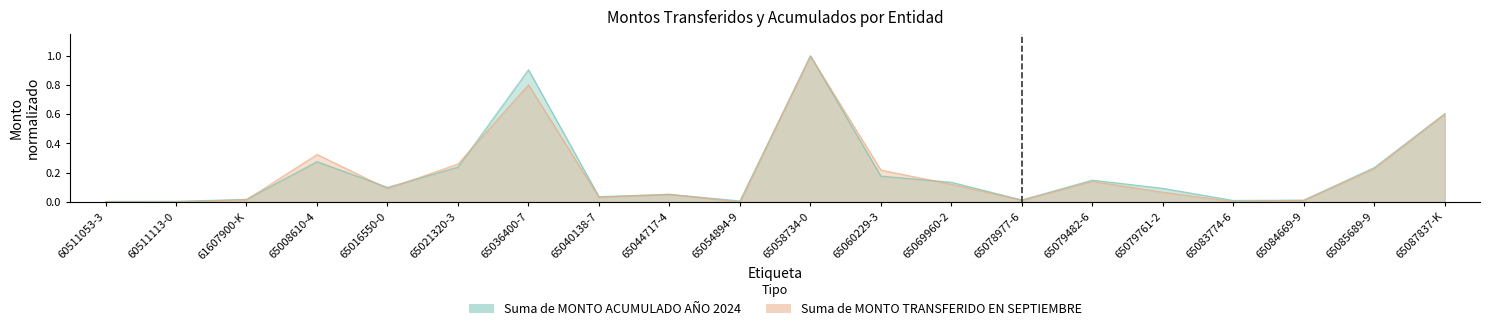

True or false: Suma de MONTO TRANSFERIDO EN SEPTIEMBRE has more than 1 interior local peaks.

True